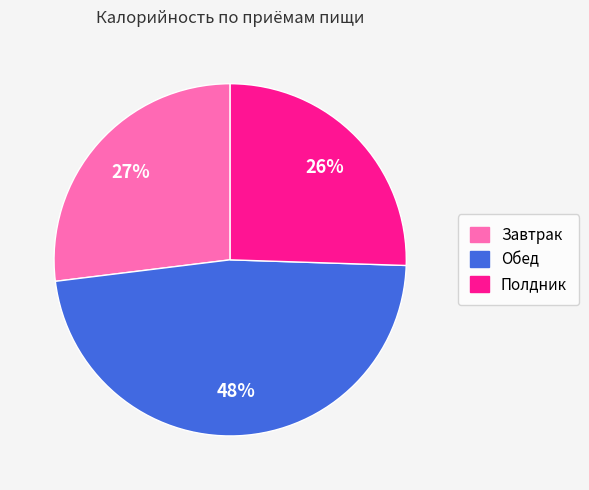

Which has a higher value, Обед or Полдник?

Обед